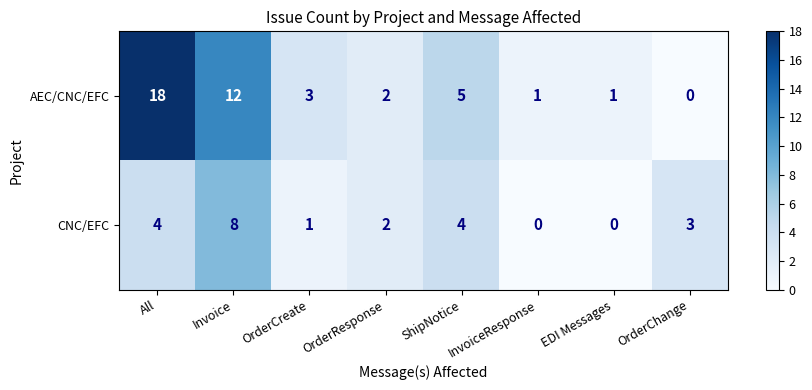

Between OrderResponse and ShipNotice, which series saw the biggest shift?

AEC/CNC/EFC